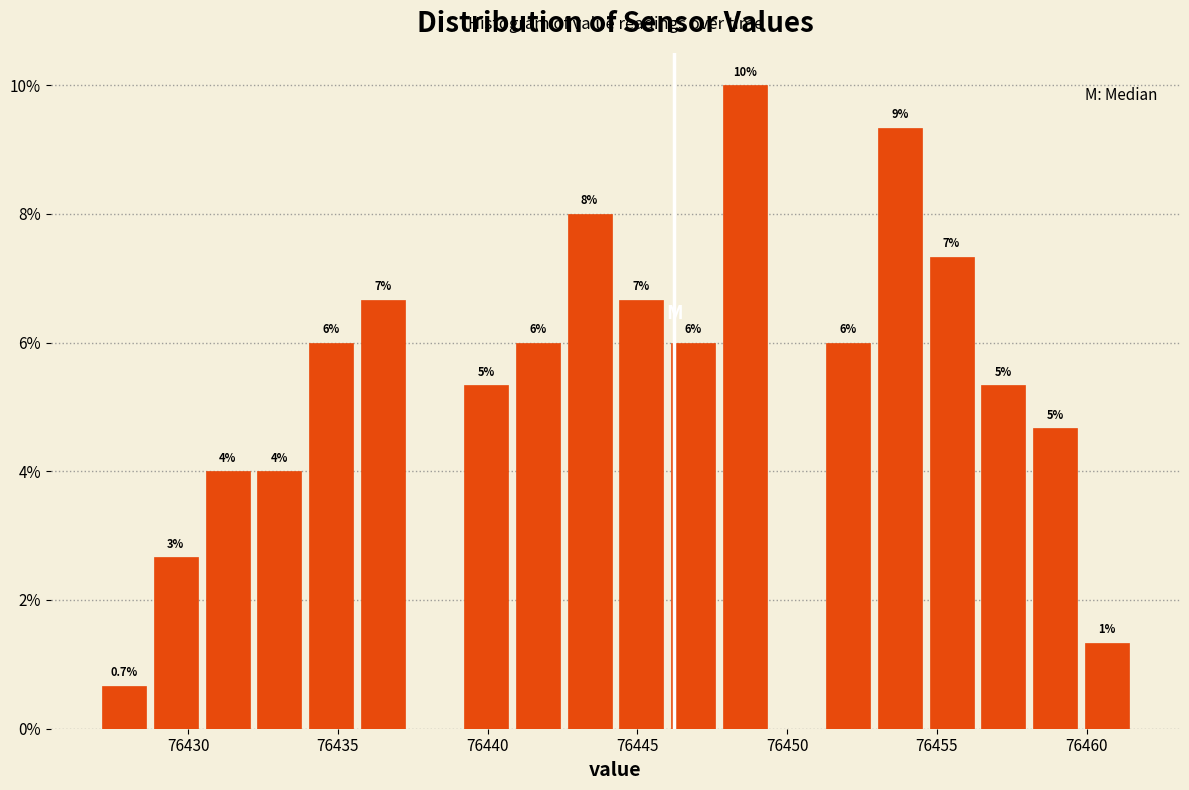

Around what value on the x-axis is the tallest bar? Give the approximate position of its centre, as read against the axis.

76448.5